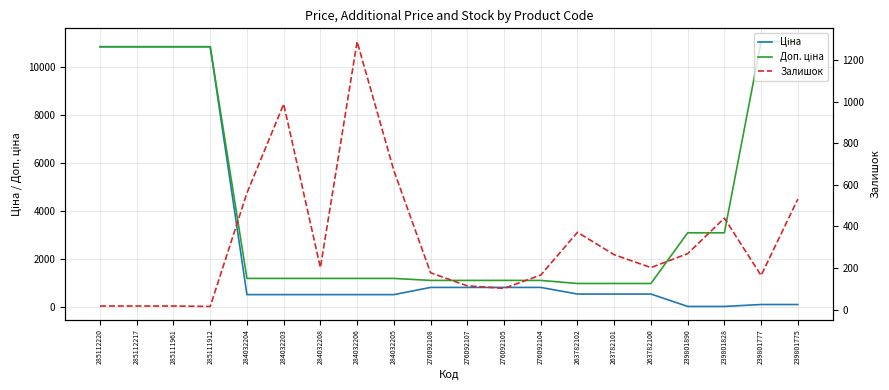

What position from the left is 276092107?

11